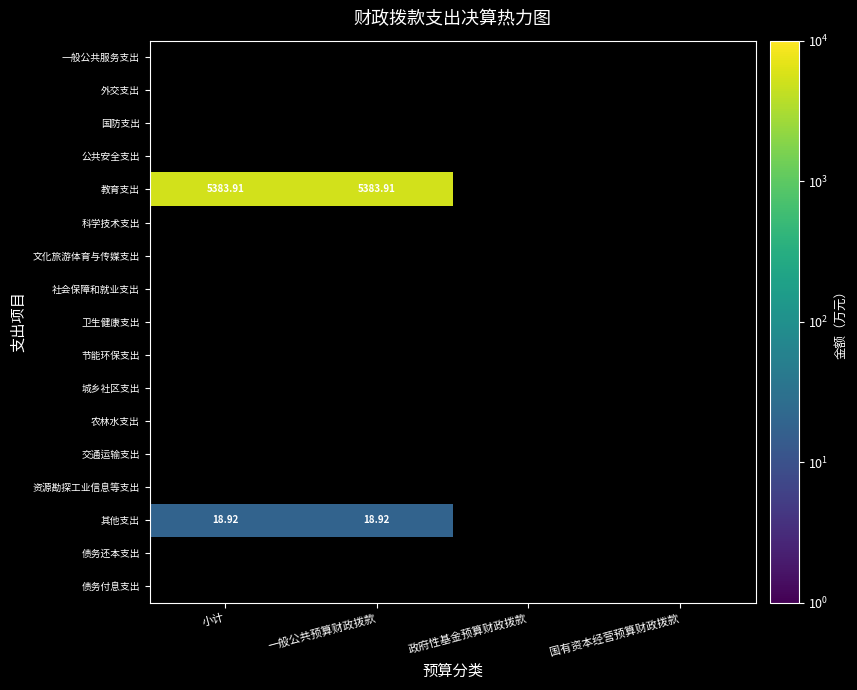

The value of 其他支出 at 国有资本经营预算财政拨款 is 0.0. True or false?

True